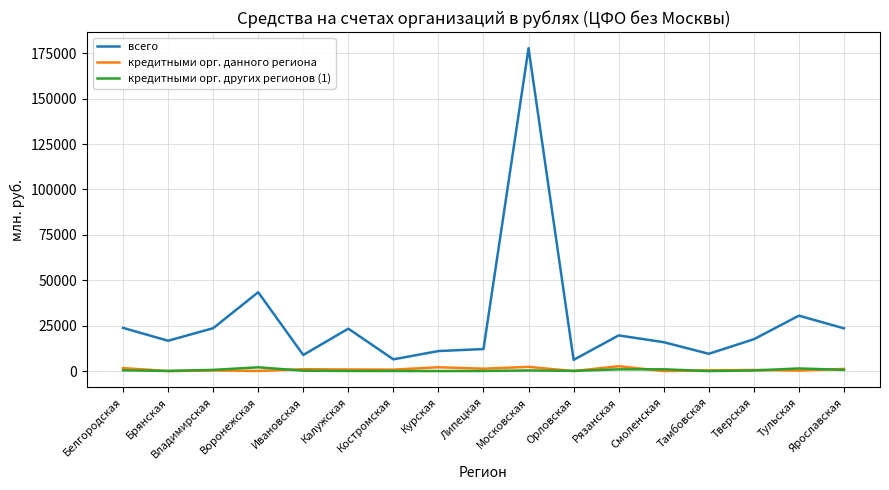

What is the maximum value shown in the chart?

177758